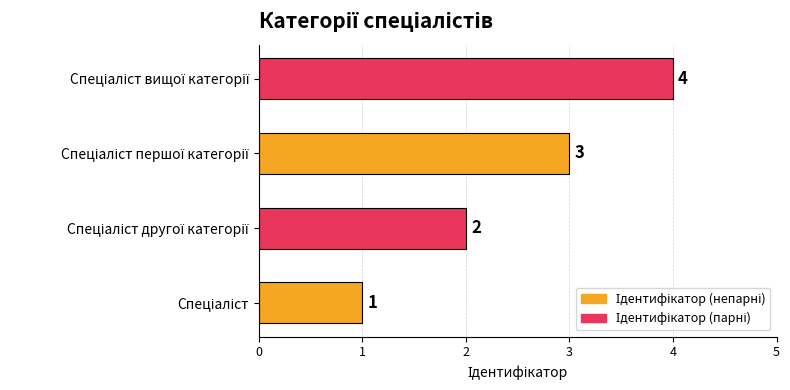

What is the greatest value displayed?

4